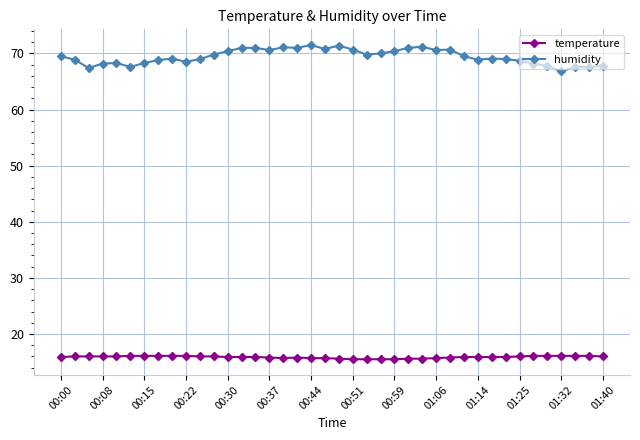

What is the value of the temperature point at the 36th from the left?

16.1